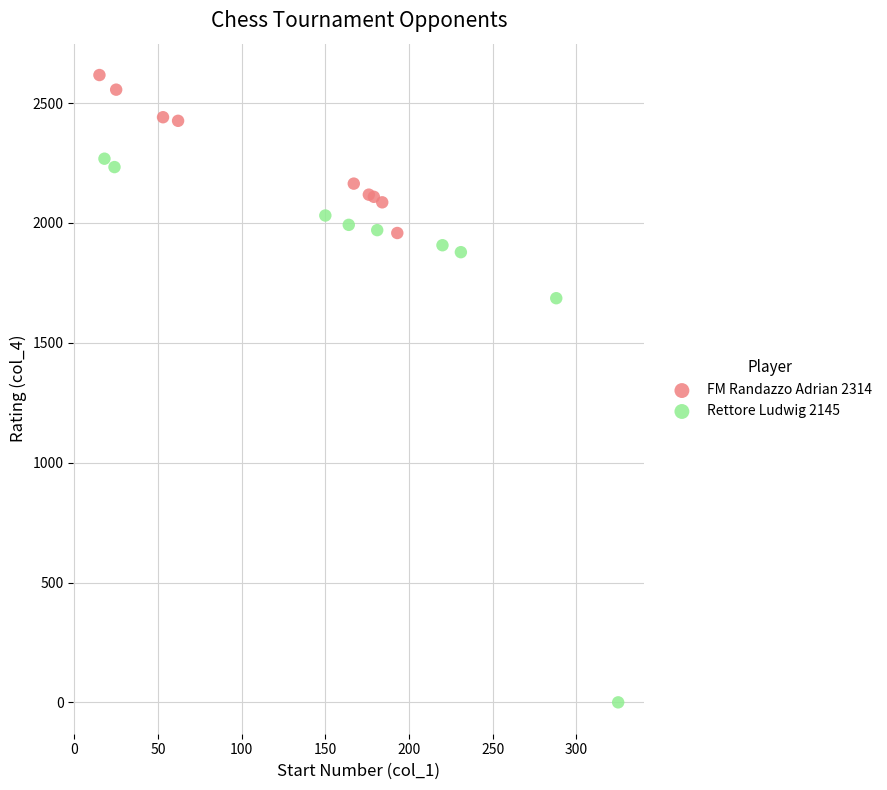

Which series reaches the minimum Y coordinate?

Rettore Ludwig 2145